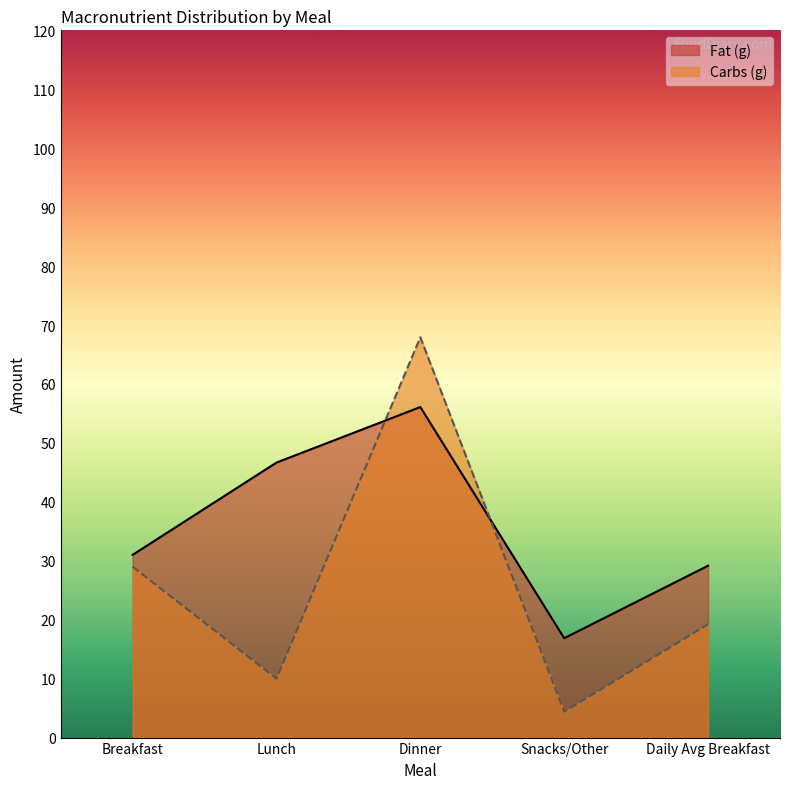

Is the value of Carbs (g) at Dinner greater than the value of Fat (g) at Snacks/Other?

Yes